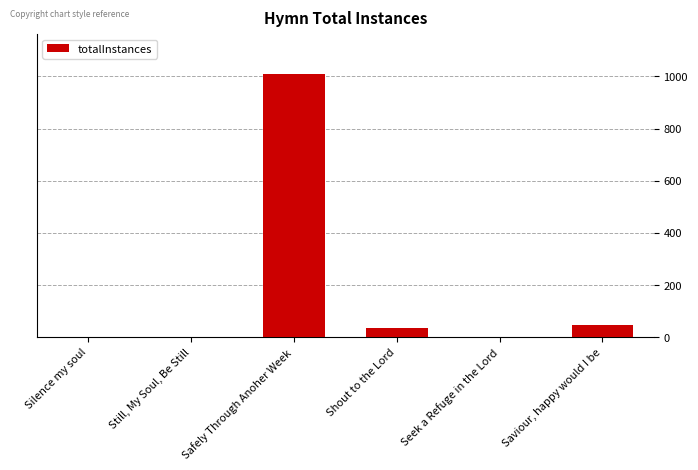

True or false: the data shows 47 at Saviour, happy would I be.

True